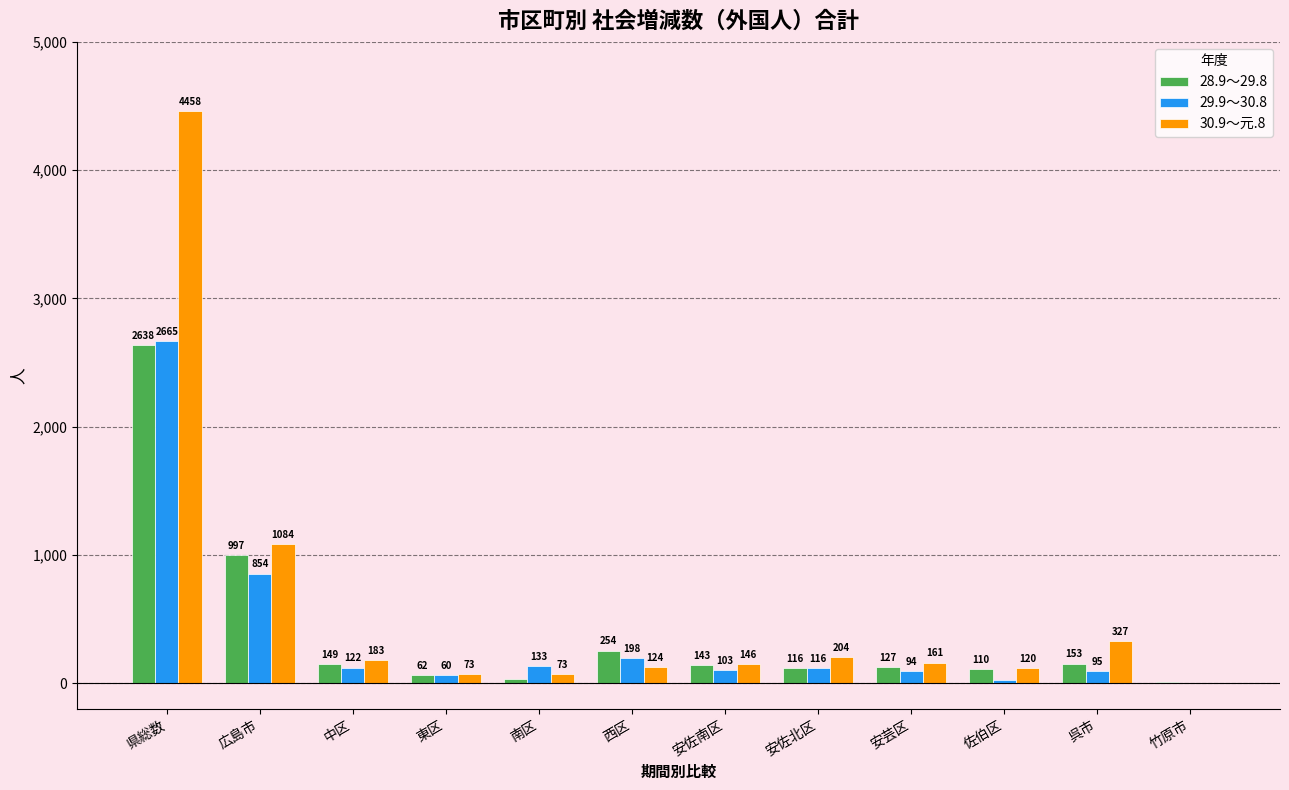

What is the total value across all series at 安芸区?

382